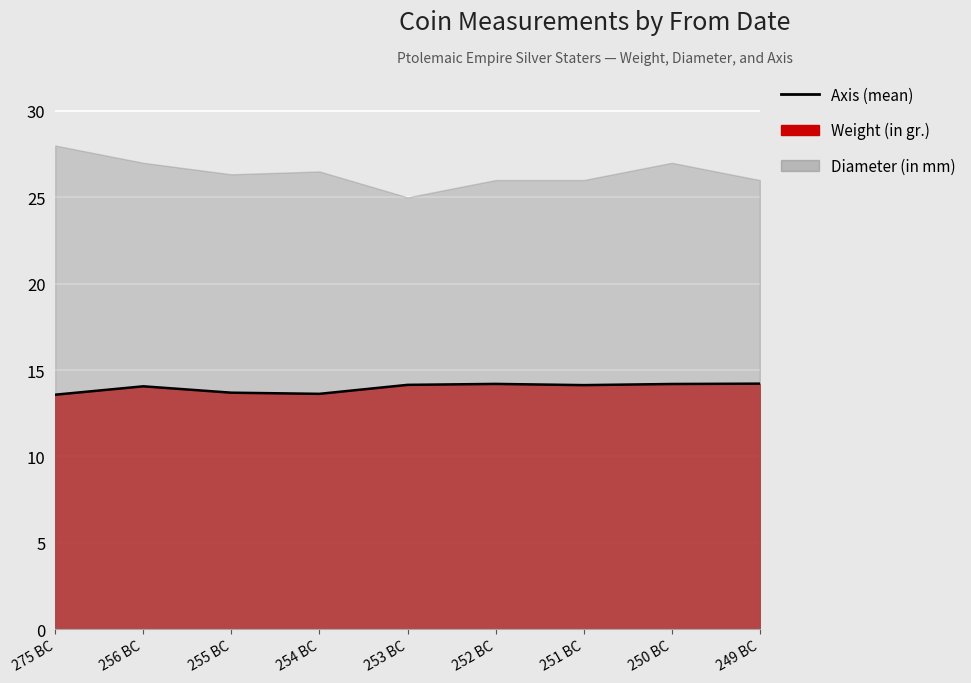

Where is the first local minimum?

254 BC